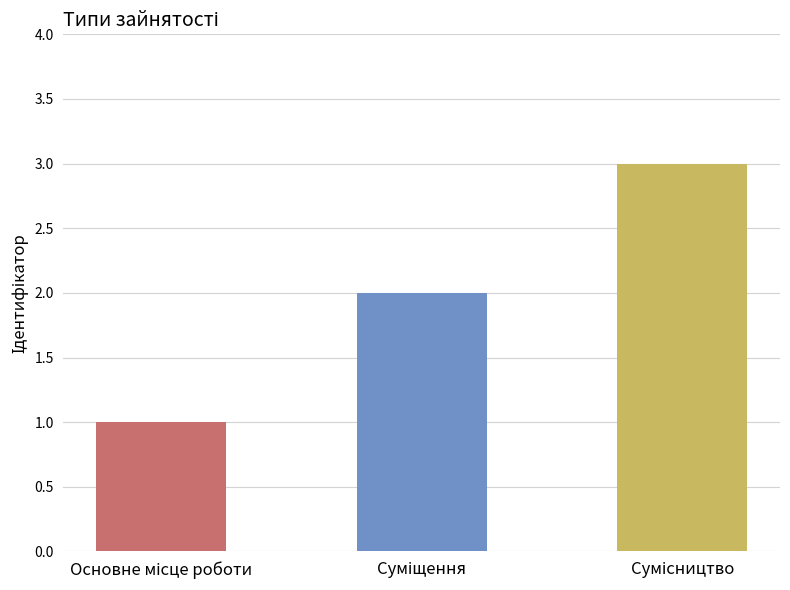

What is the maximum value shown in the chart?

3